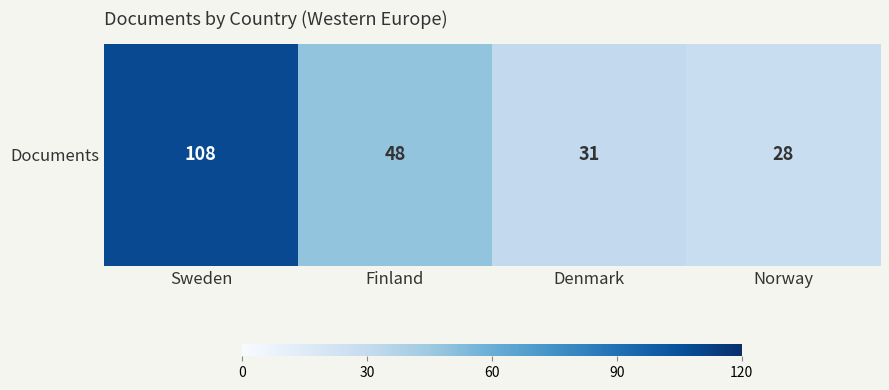

How many values exceed 48?

1